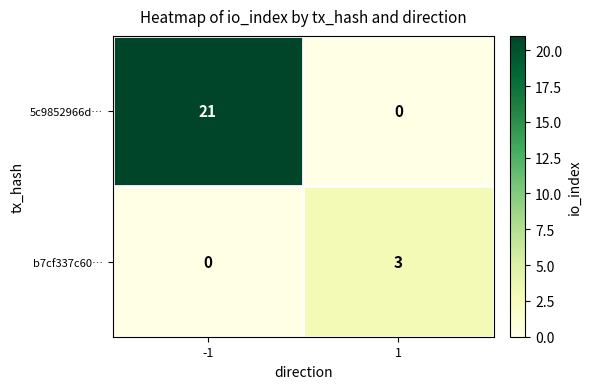

True or false: b7cf337c60… has a value of 3 at 1.

True